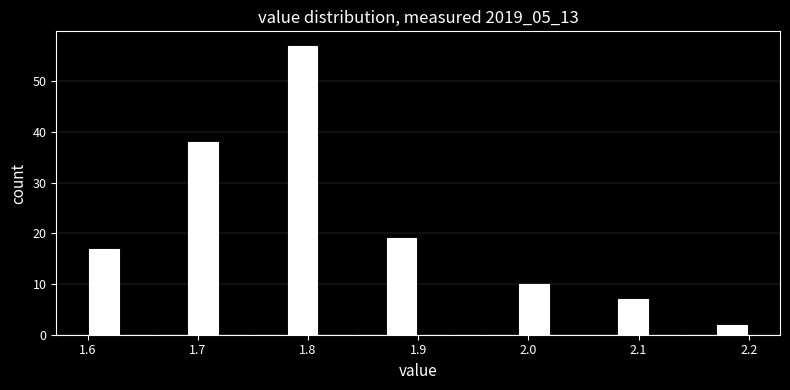

Read against the x-axis, roughly where is the centre of the tallest bar?

1.80